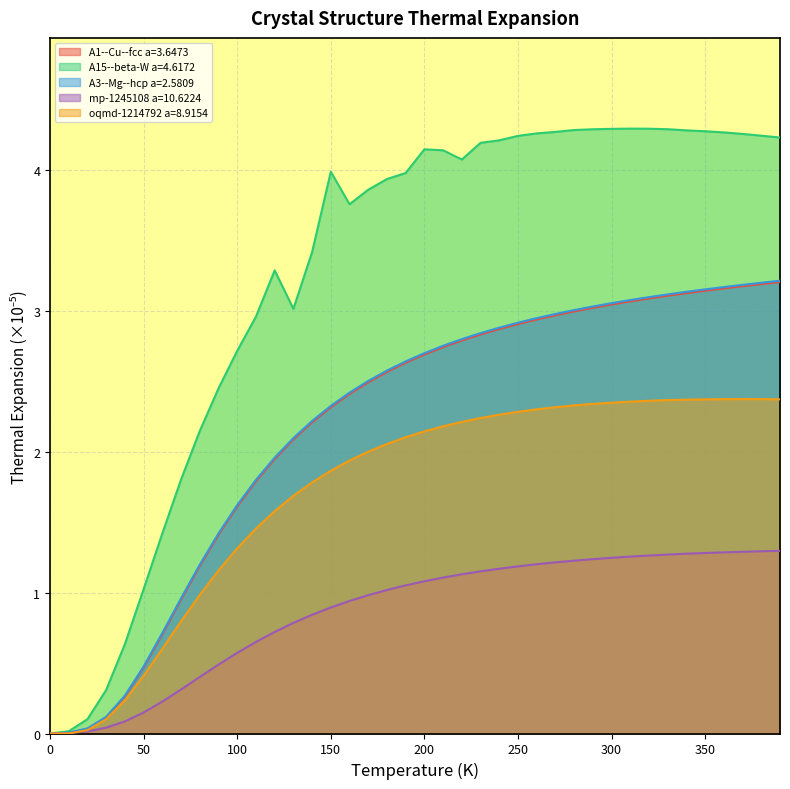

At how many categories does at least one series exceed 2?

32